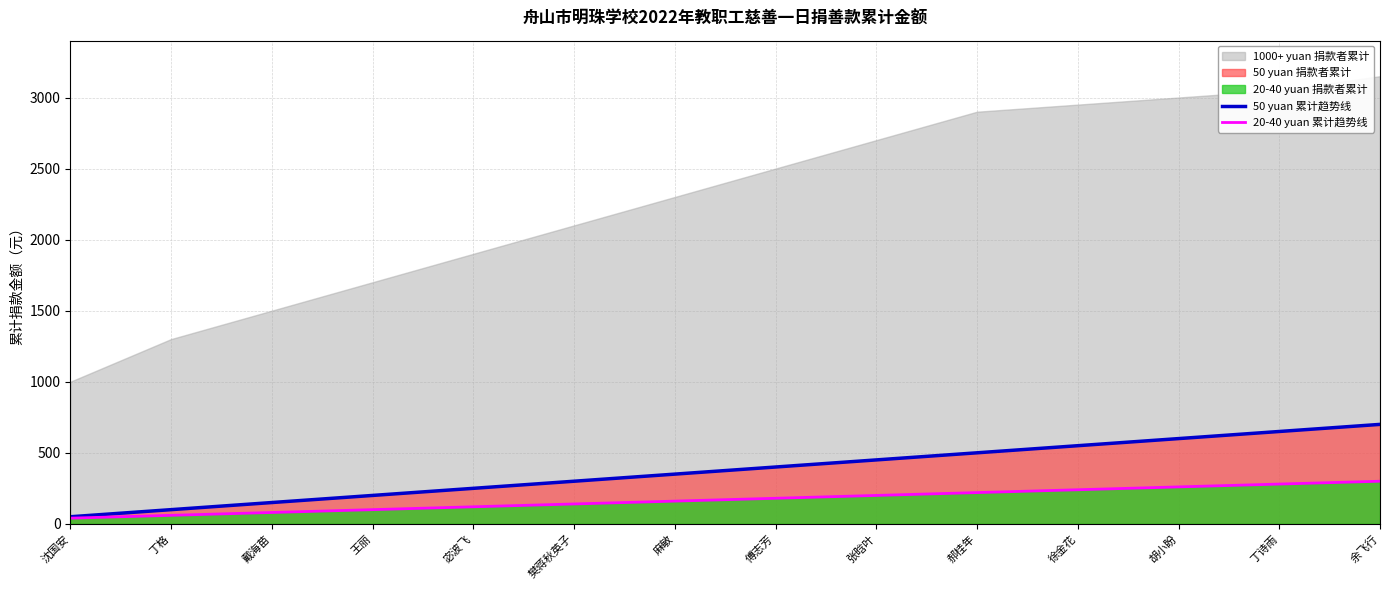

Between 余飞行 and 戴海苗, which is larger?

余飞行